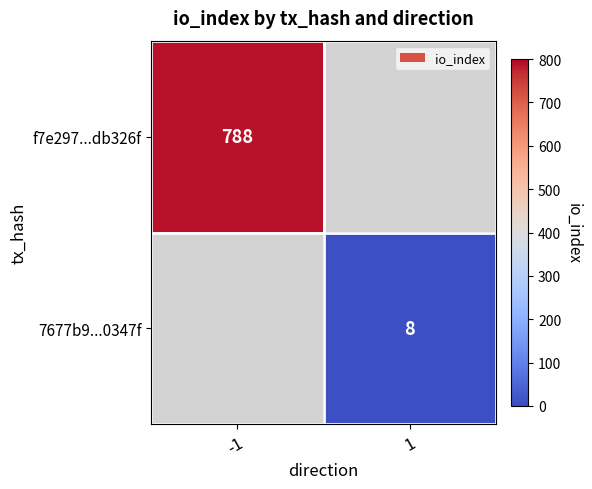

The 7677b9...0347f series shows 8 at 1. True or false?

True